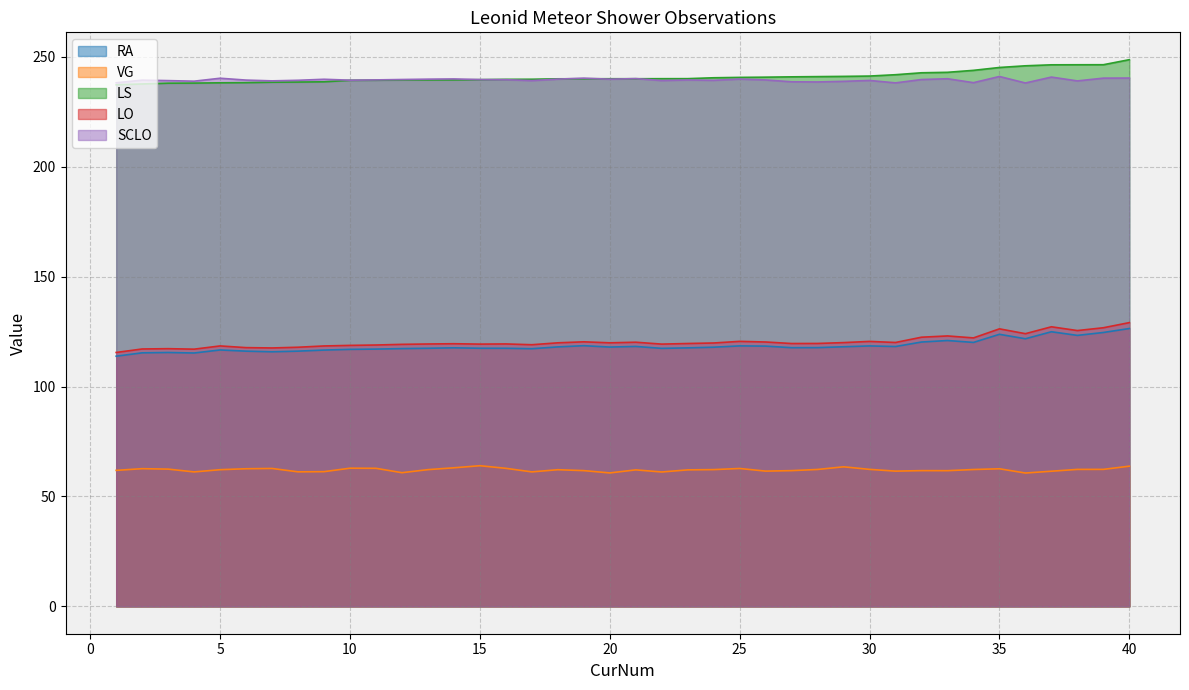

What is the total value across all series at 30?

781.9